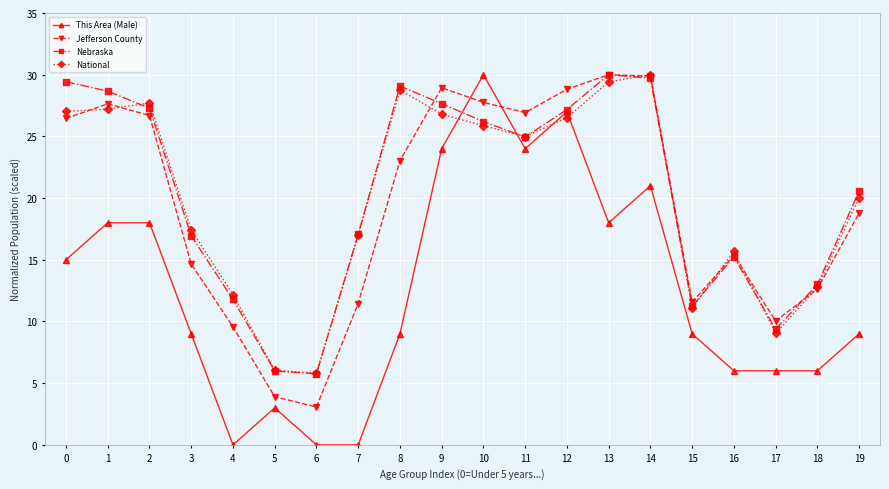

How many distinct data groups are displayed?

4